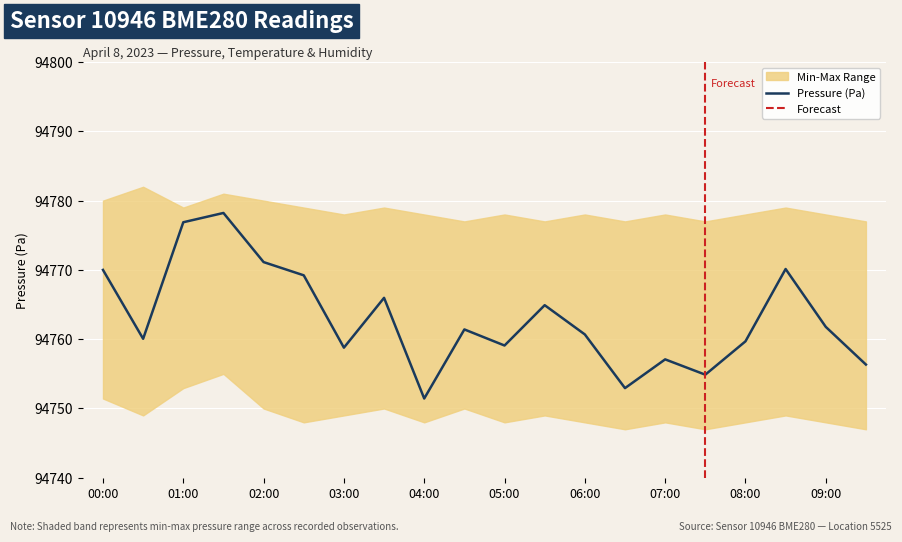

What position from the right is 02:30?

15